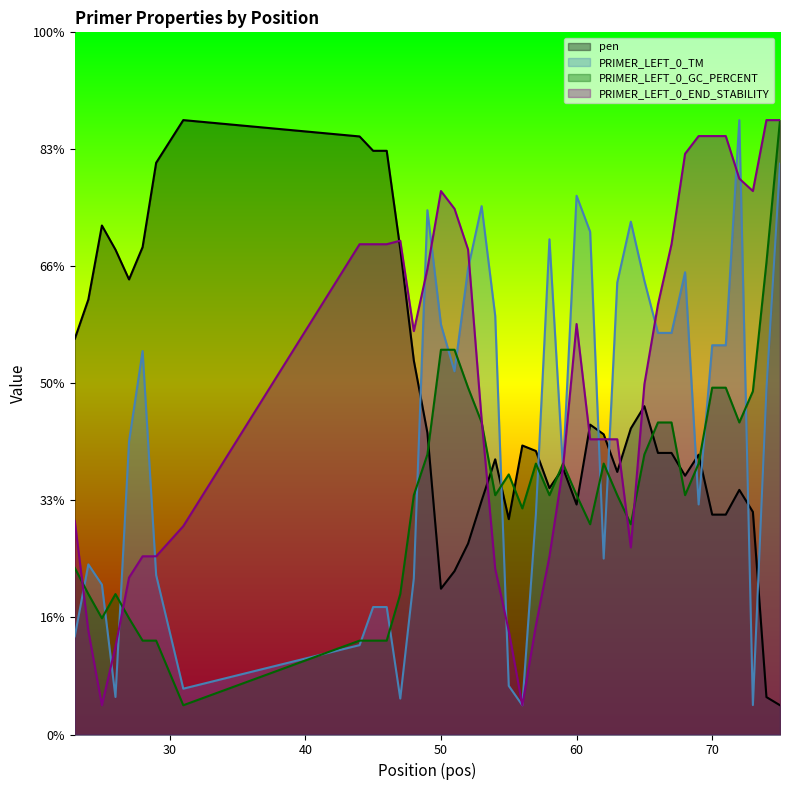

Does the chart have visible grid lines?

No